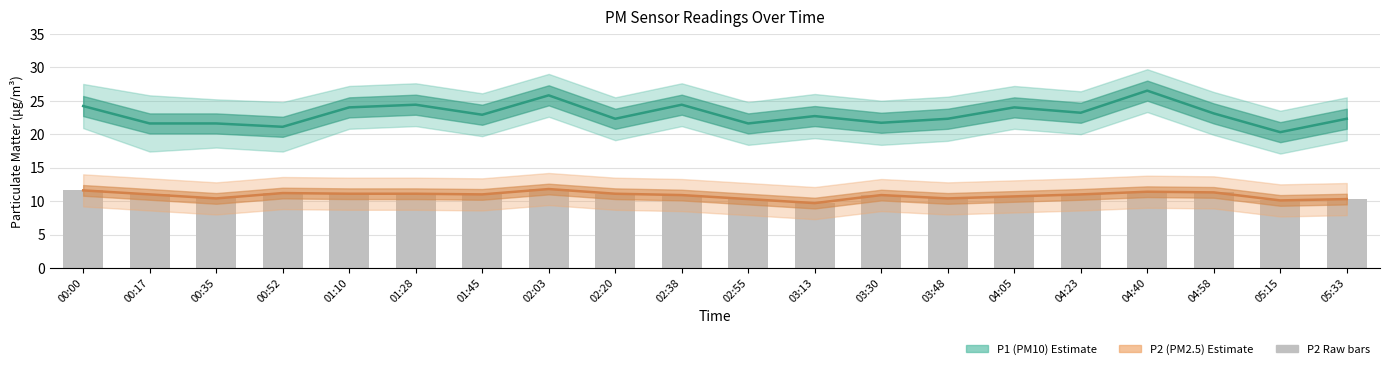

Does the chart contain stacked bars?

No